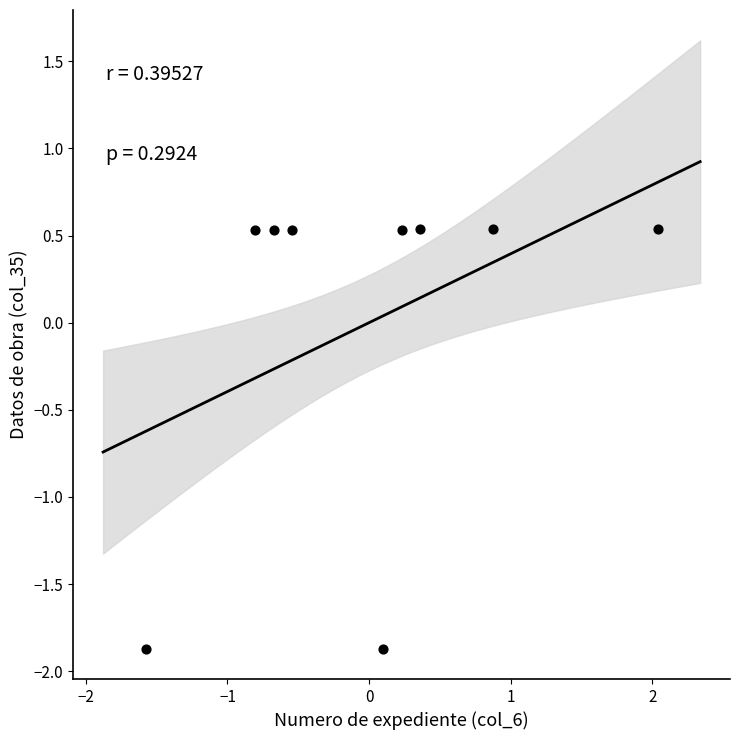

What is the range of Y values (max minus min)?

2.4